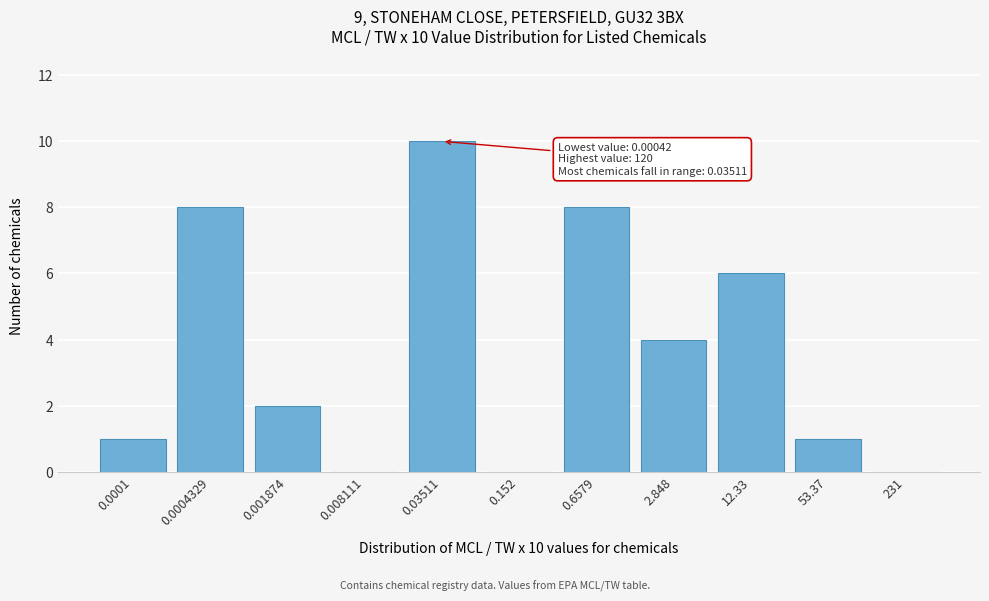

Reading left to right, list all the values displayed in this chart.

0.0001=1	0.0004329=8	0.001874=2	0.008111=0	0.03511=10	0.152=0	0.6579=8	2.848=4	12.33=6	53.37=1	231=0